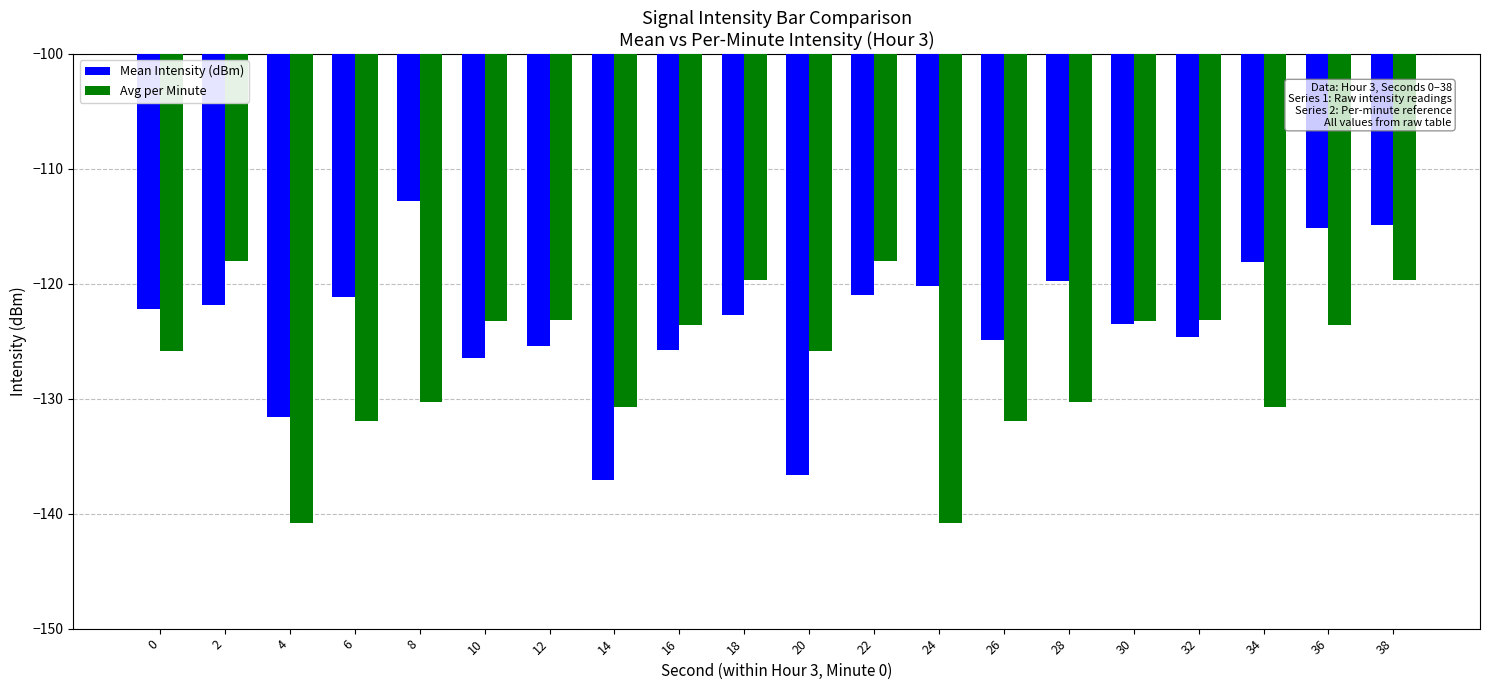

List the series in order of their peak value, lowest first.

Avg per Minute, Mean Intensity (dBm)